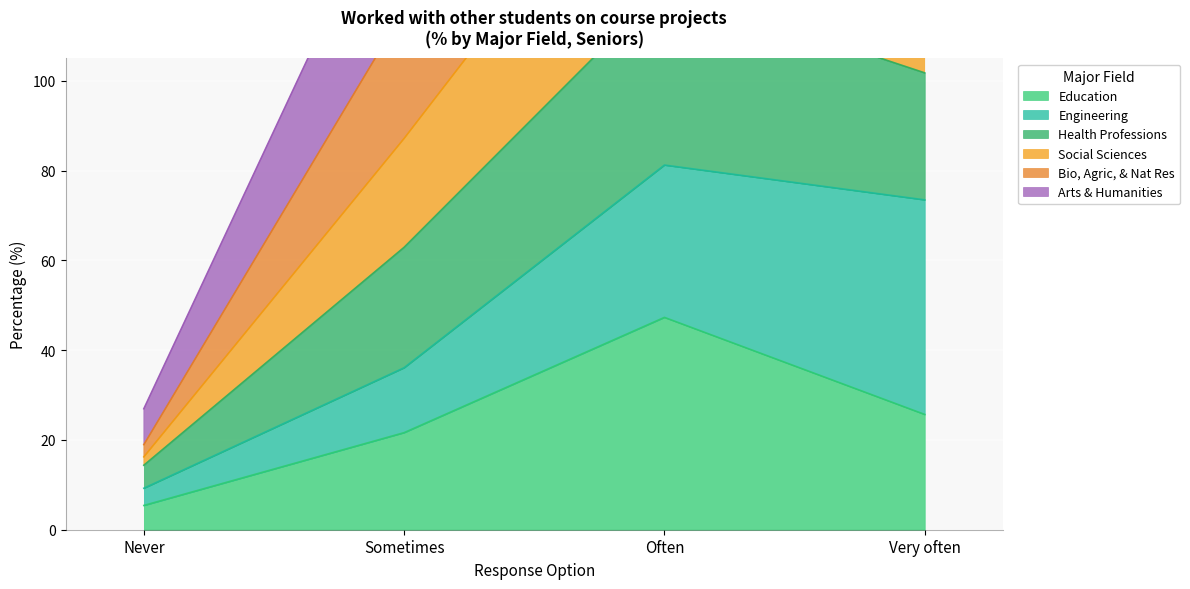

True or false: Health Professions has a value of 236.6 at Often.

True